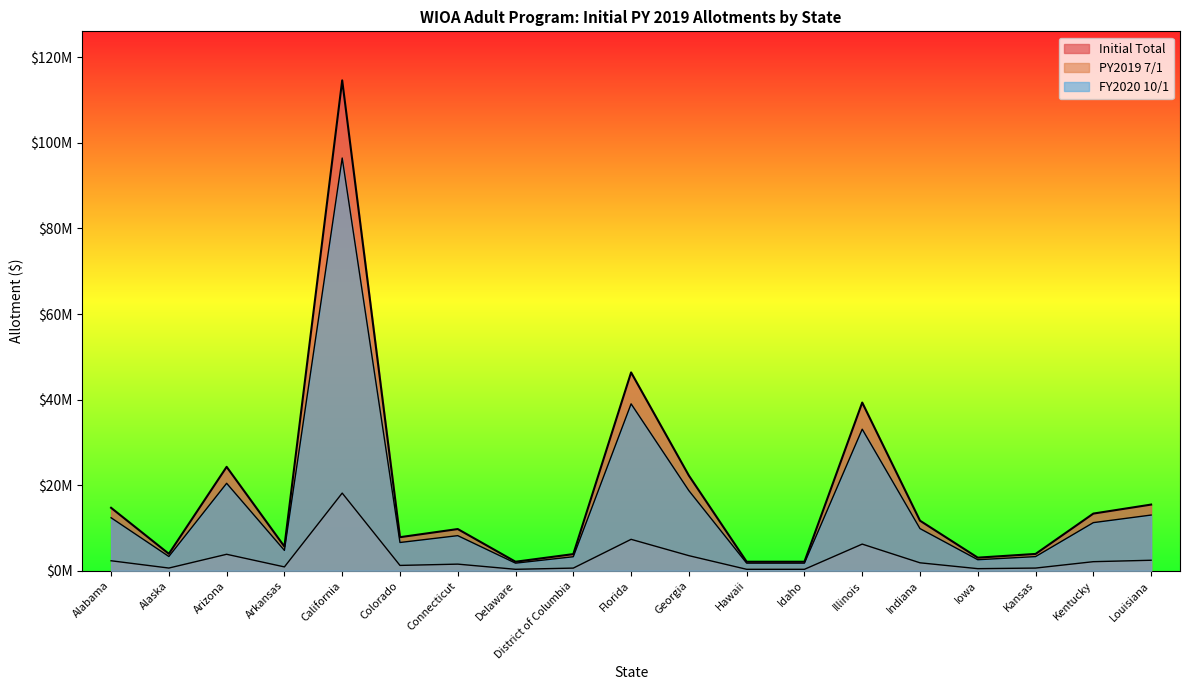

How many values in the Initial Total series are below 9742854?

9